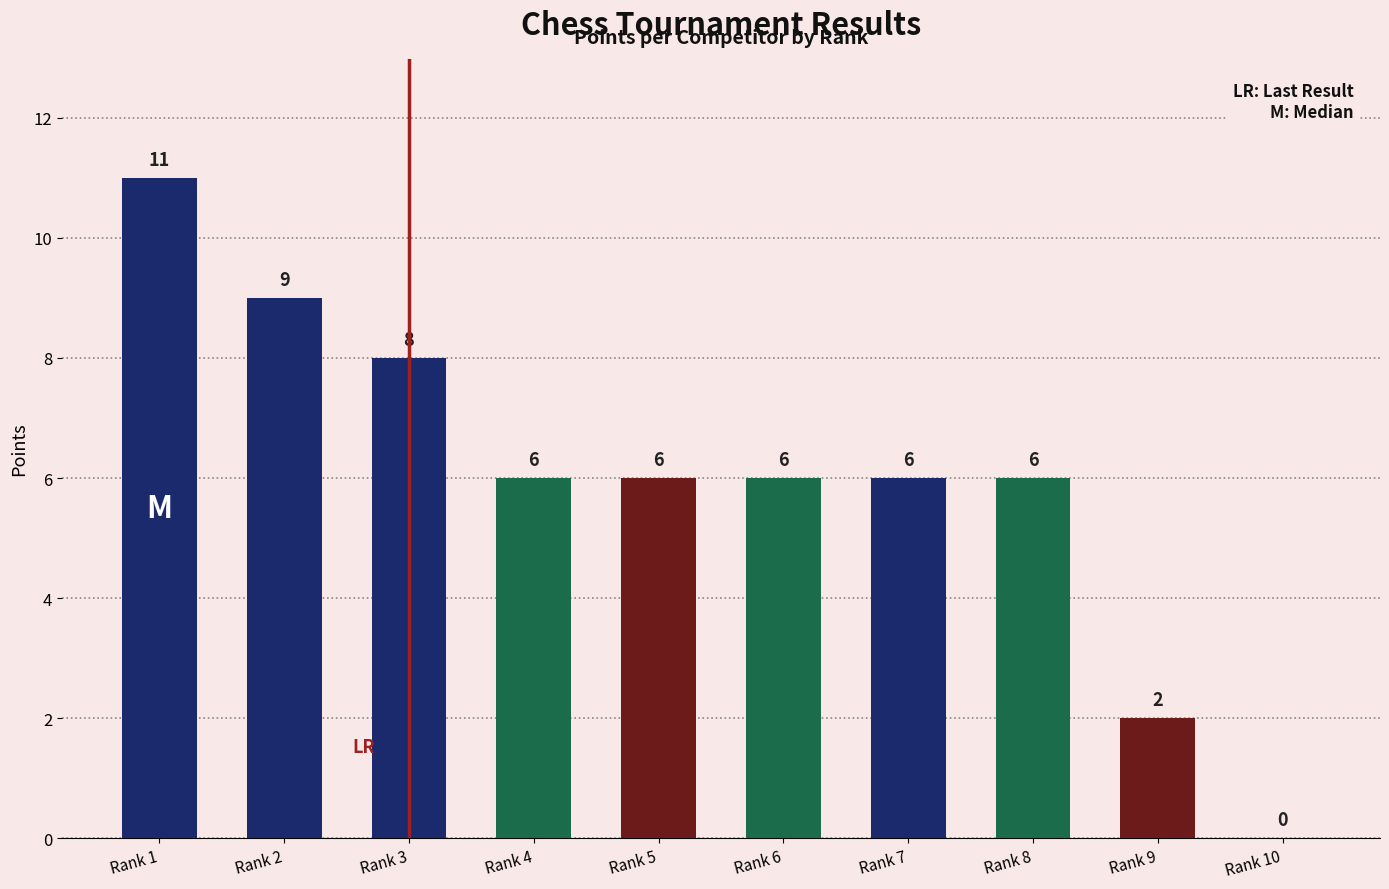

How many values are above zero?

9